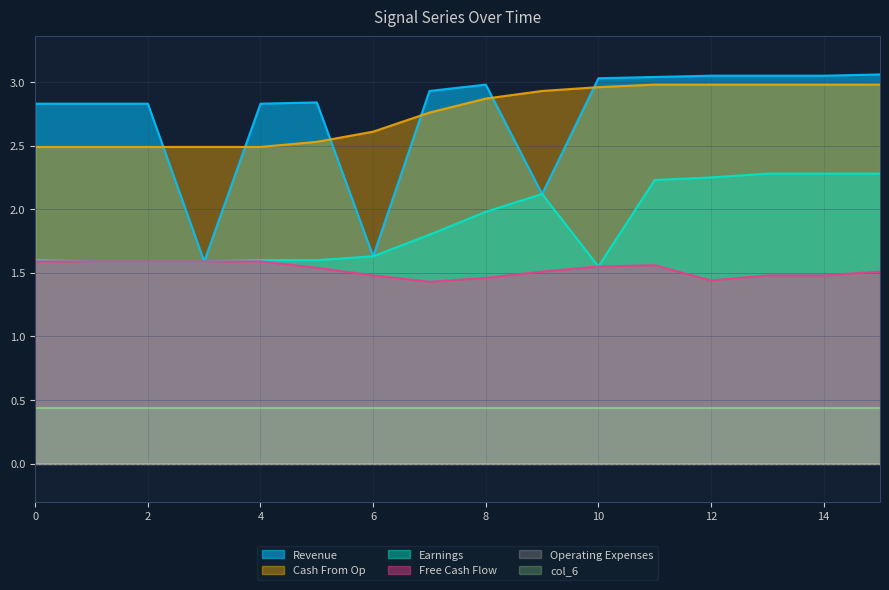

Between which two adjacent categories do col_10 and col_13 first intersect?

2 and 3